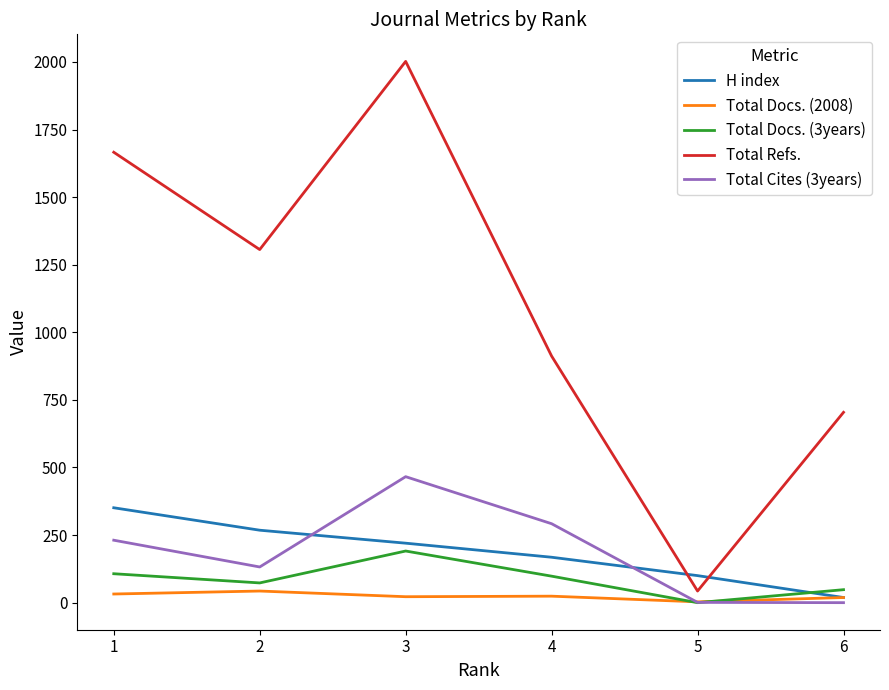

List the labels in order of Total Refs. value, largest first.

3, 1, 2, 4, 6, 5